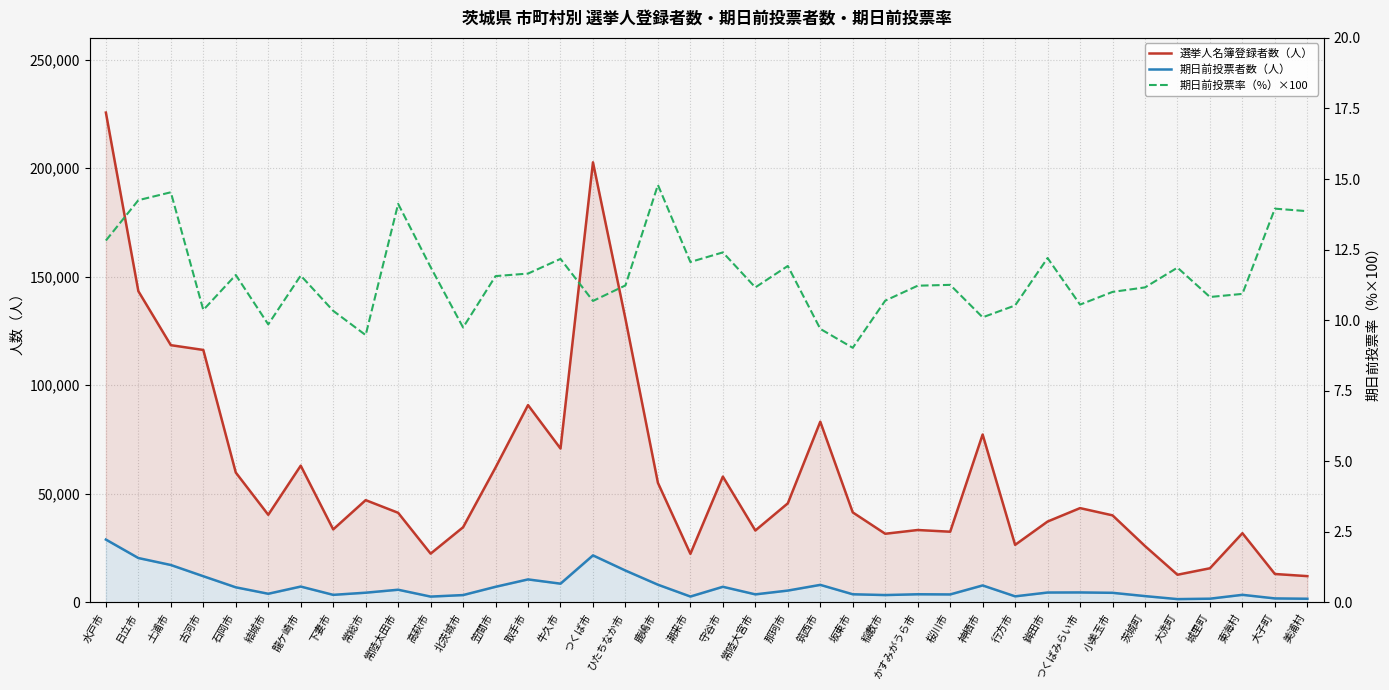

What is the difference between the highest and lowest values at 下妻市?

33606.7